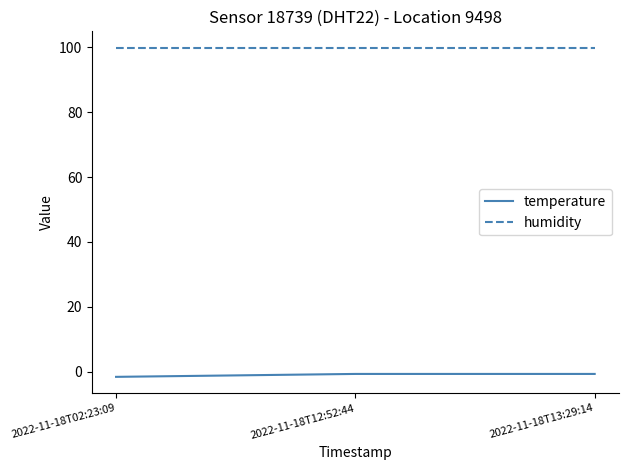

The temperature series shows -0.7 at 2022-11-18T12:52:44. True or false?

True